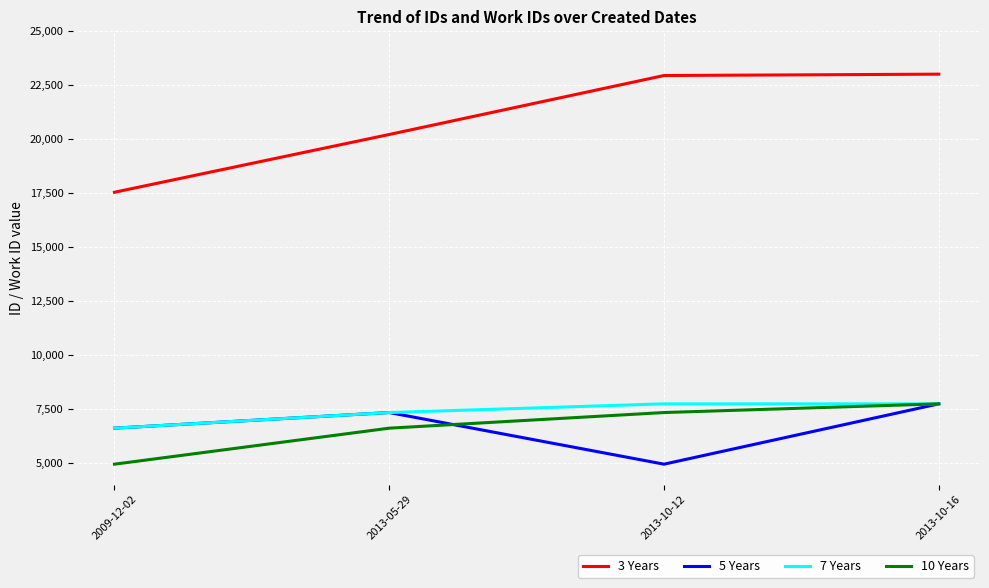

What is the average value of the 10 Years series?

6657